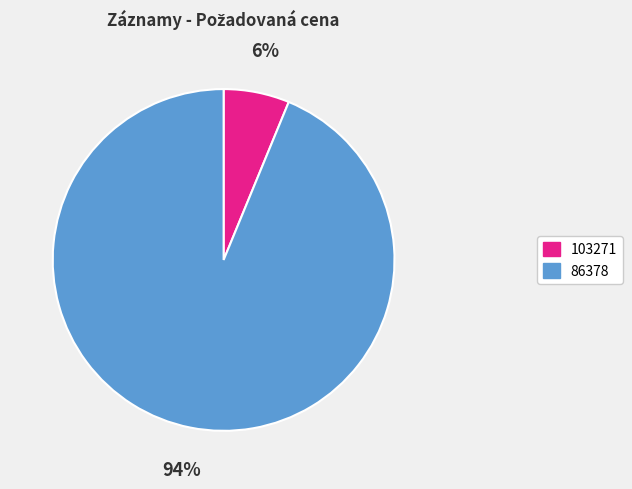

What is the smallest slice in the pie chart?

103271